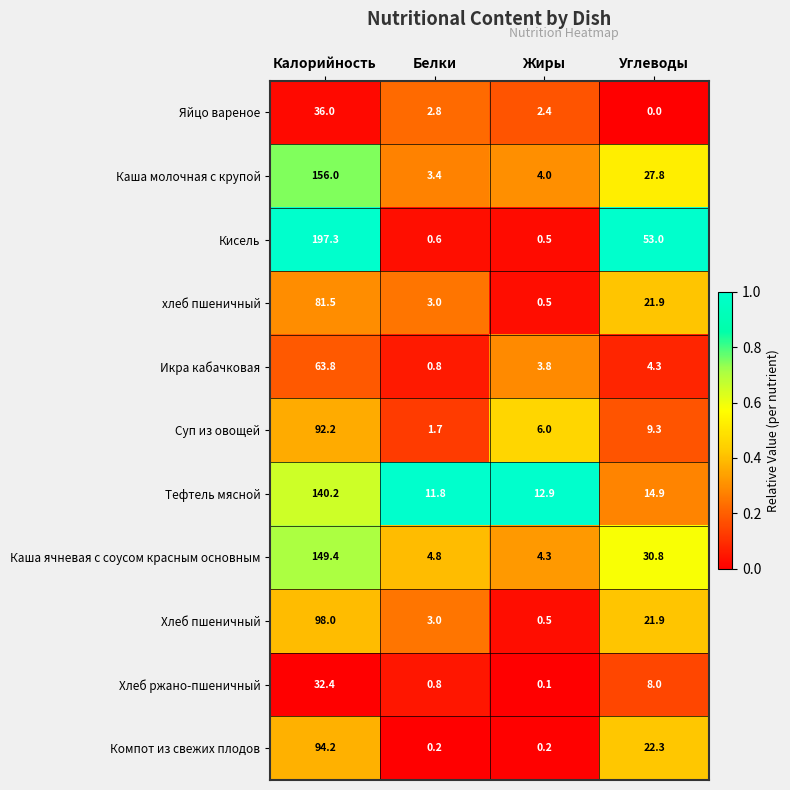

Which category has the lowest value in the Кисель series?

Жиры